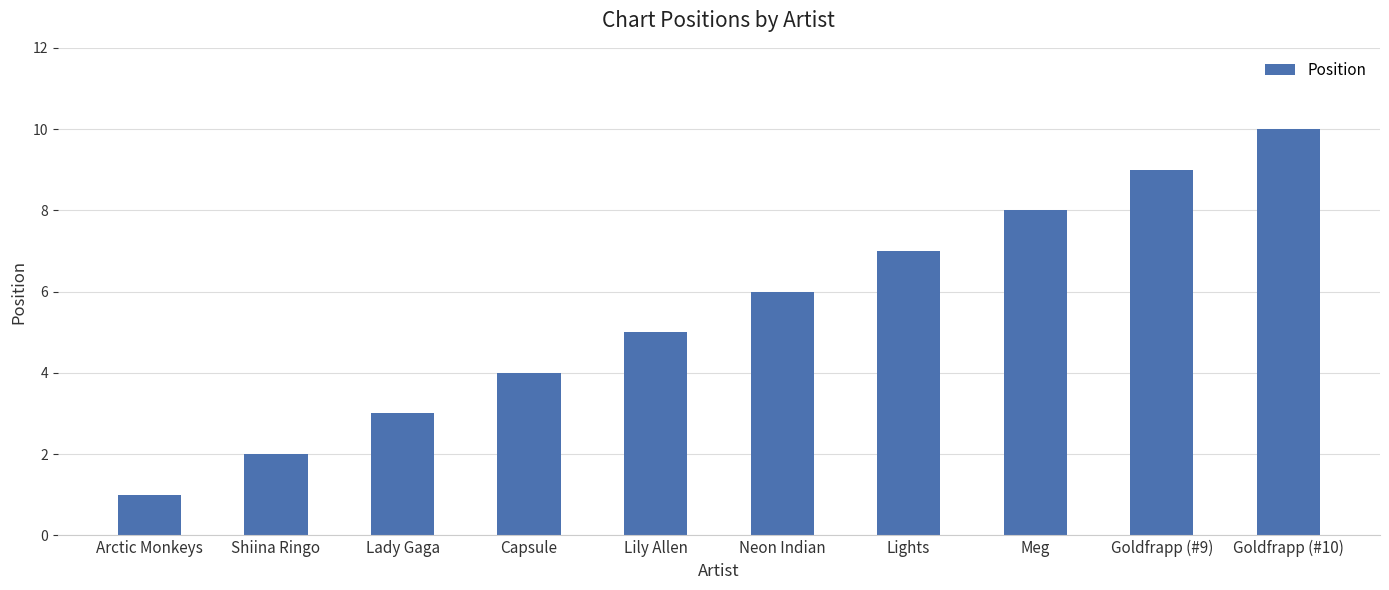

Does the chart contain stacked bars?

No